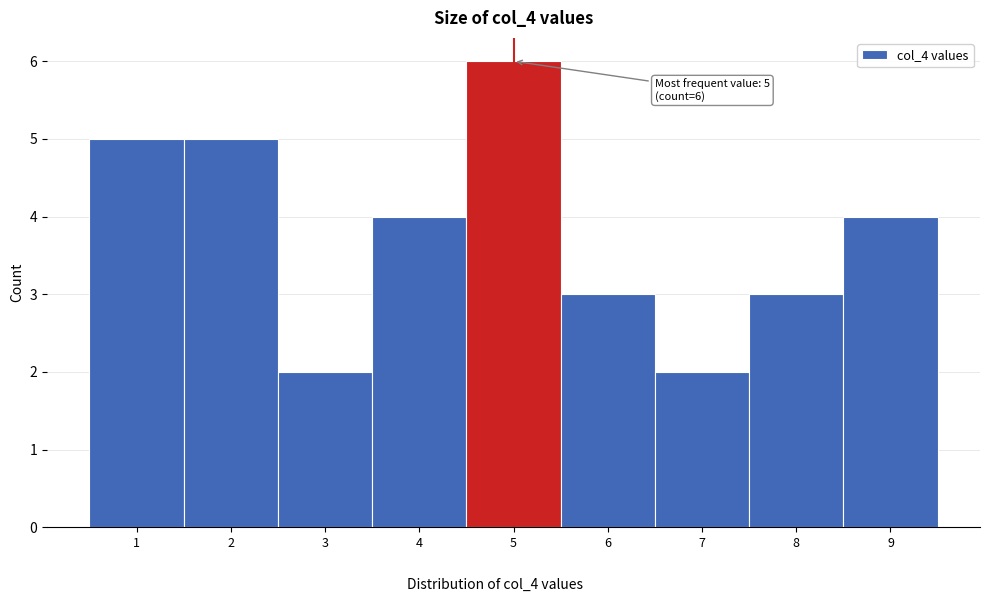

Which range on the x-axis has the tallest bar?

4.5 to 5.5